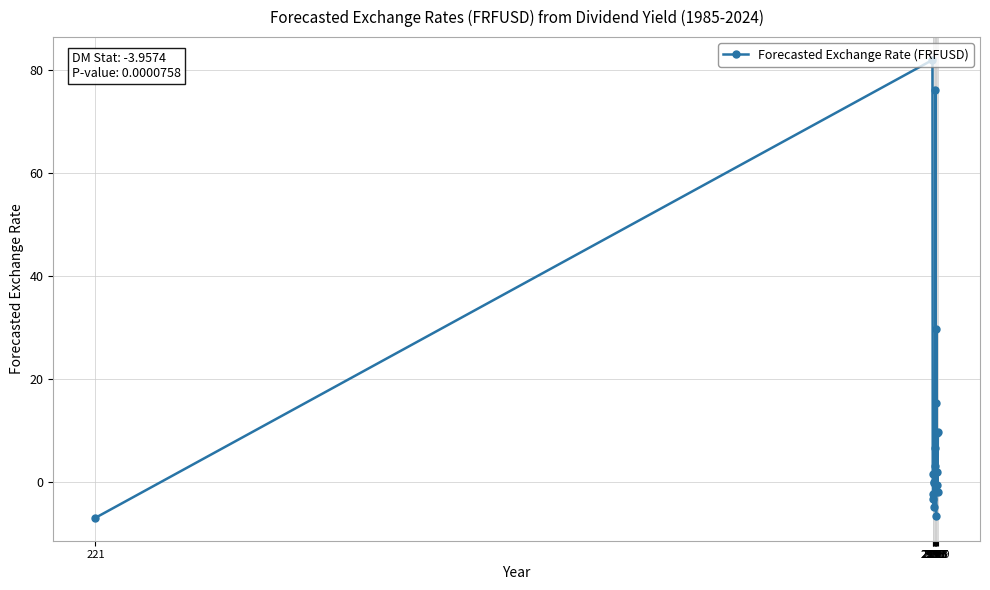

What is the maximum value shown in the chart?

82.0